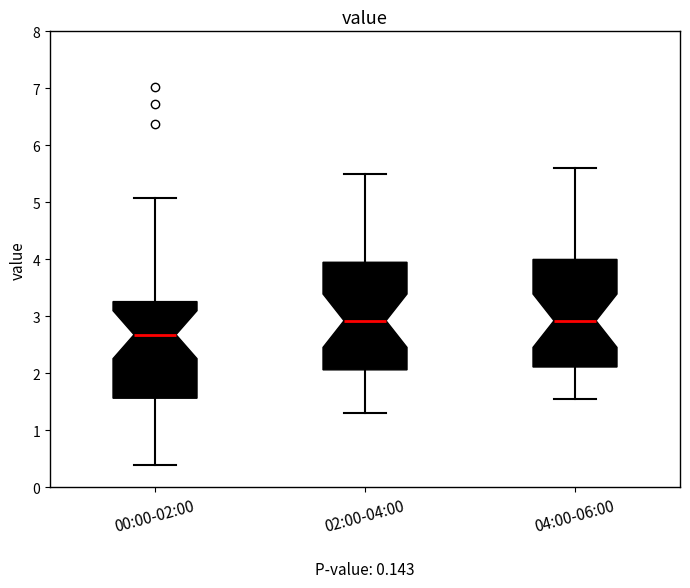

Where does the median line of the box for 04:00-06:00 sit on the y-axis? The values are not printed on the chart, so give them approximately, as read against the axis.

2.9